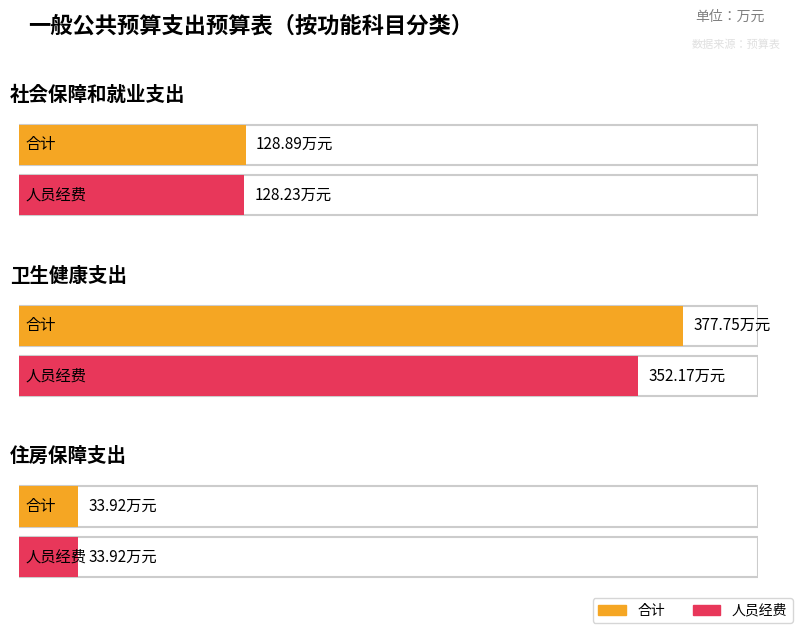

What is the minimum value for 人员经费?

33.9